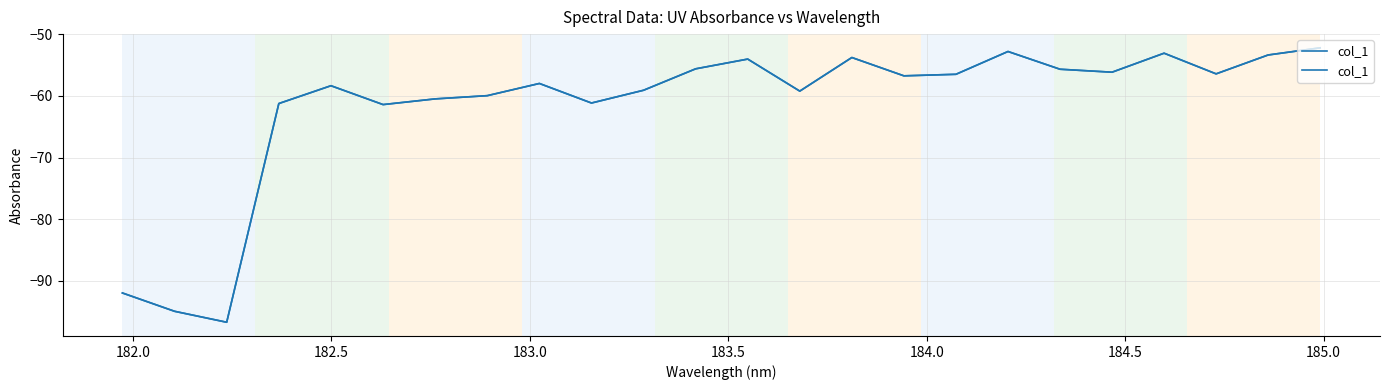

Does the chart have visible grid lines?

Yes